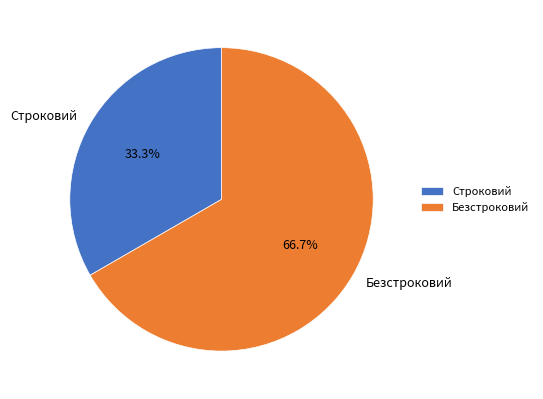

Rank the categories by value from highest to lowest.

Безстроковий, Строковий